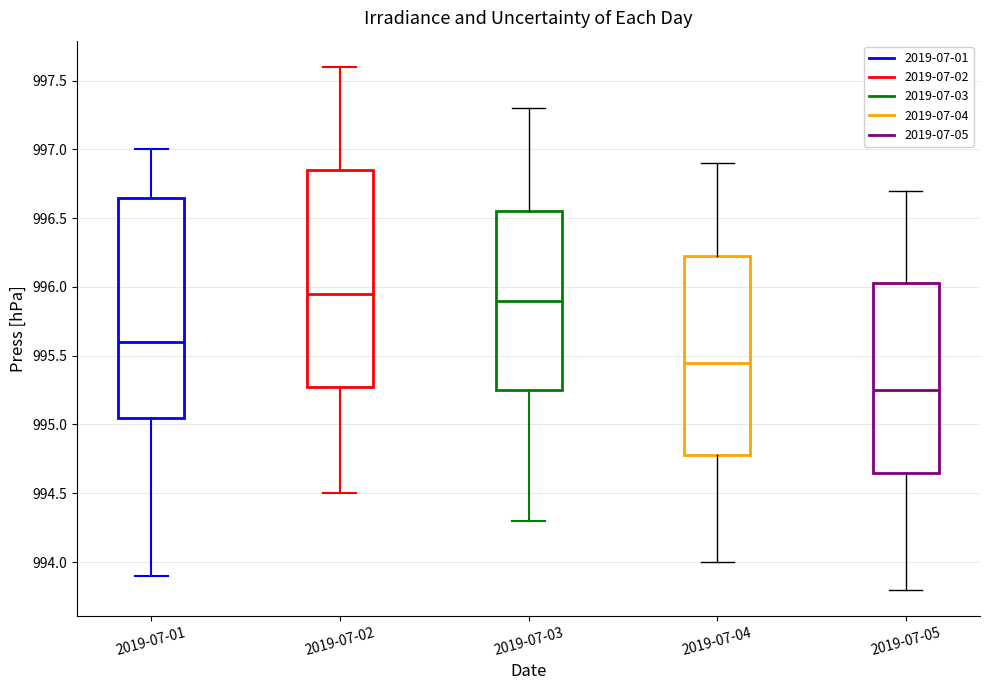

Reading left to right, read every box against the y-axis: the position of its median line, the range the box covers, and the ends of its whiskers. The values are not printed on the chart, so give them approximately, as read against the axis.

2019-07-01: median 995.60, box 995.05 to 996.65, whiskers 993.90 to 997.00
2019-07-02: median 995.95, box 995.30 to 996.85, whiskers 994.50 to 997.60
2019-07-03: median 995.90, box 995.25 to 996.55, whiskers 994.30 to 997.30
2019-07-04: median 995.45, box 994.80 to 996.25, whiskers 994.00 to 996.90
2019-07-05: median 995.25, box 994.65 to 996.05, whiskers 993.80 to 996.70